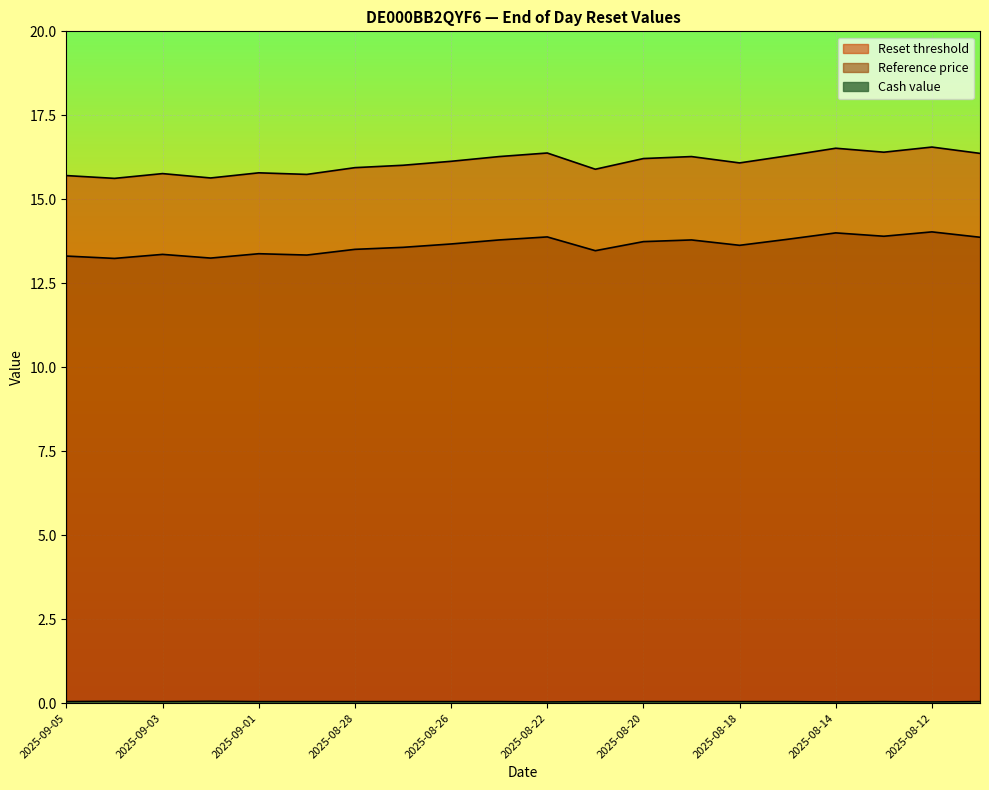

What is the approximate value of Cash value at 2025-09-03?

0.1